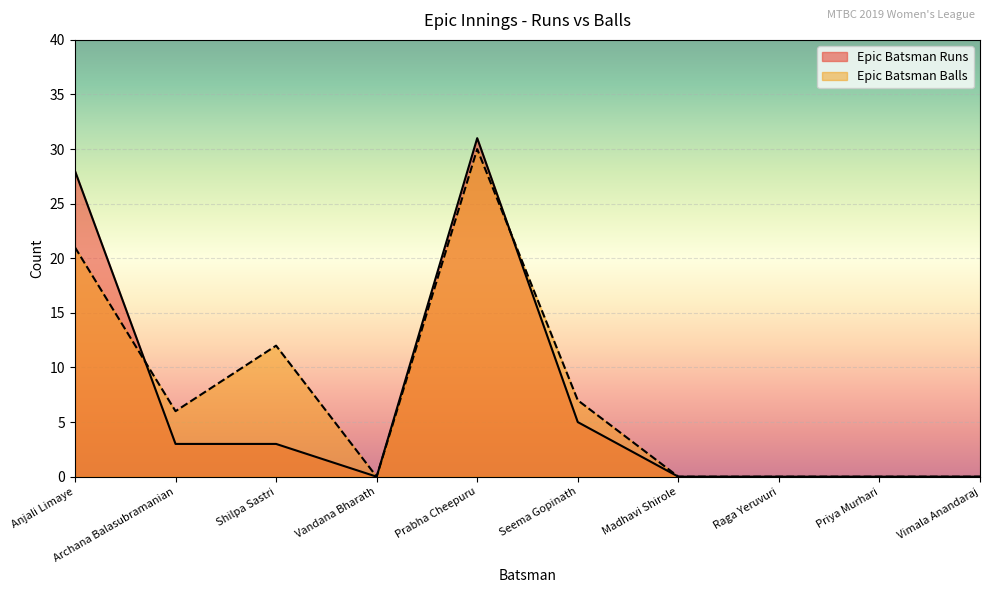

What is the label of the 7th point from the left?

Madhavi Shirole